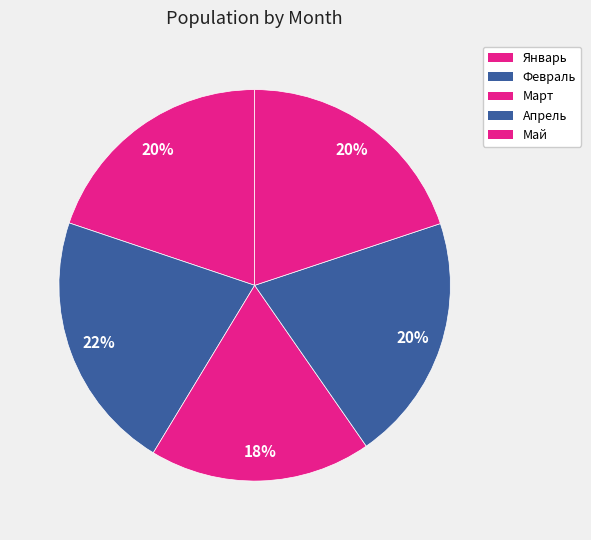

To the nearest percent, what percentage of the pie is Май?

20%